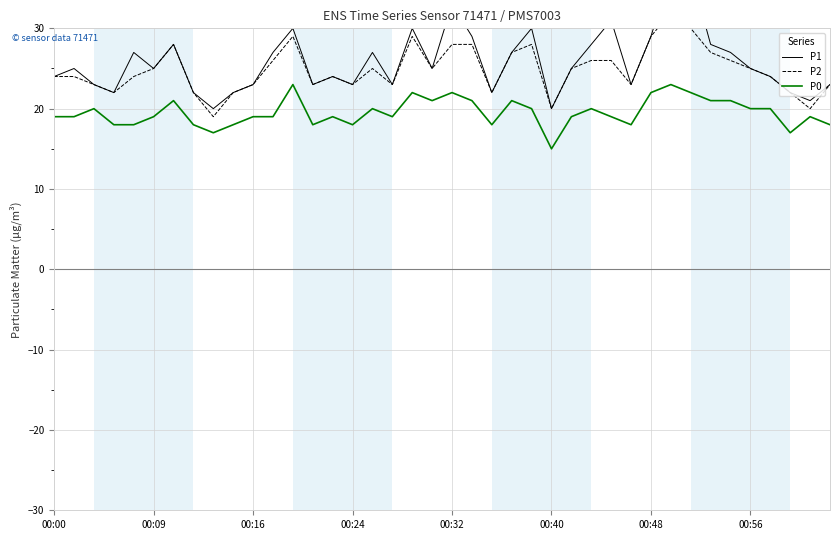

How many data points in P2 are less than 25?

20